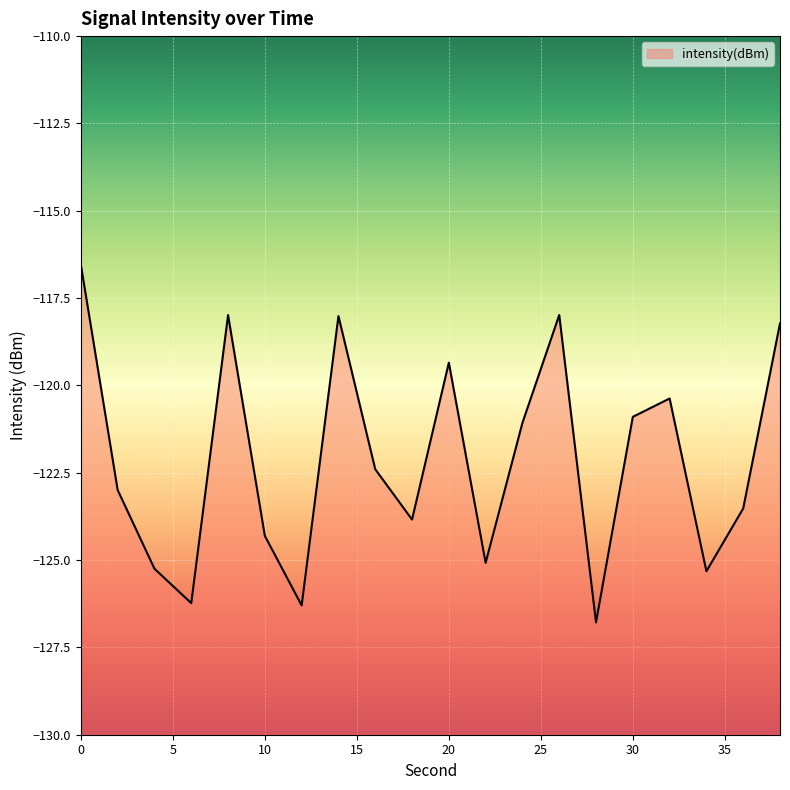

Rank the categories by value from highest to lowest.

0, 26, 8, 14, 38, 20, 32, 30, 24, 16, 2, 36, 18, 10, 22, 4, 34, 6, 12, 28